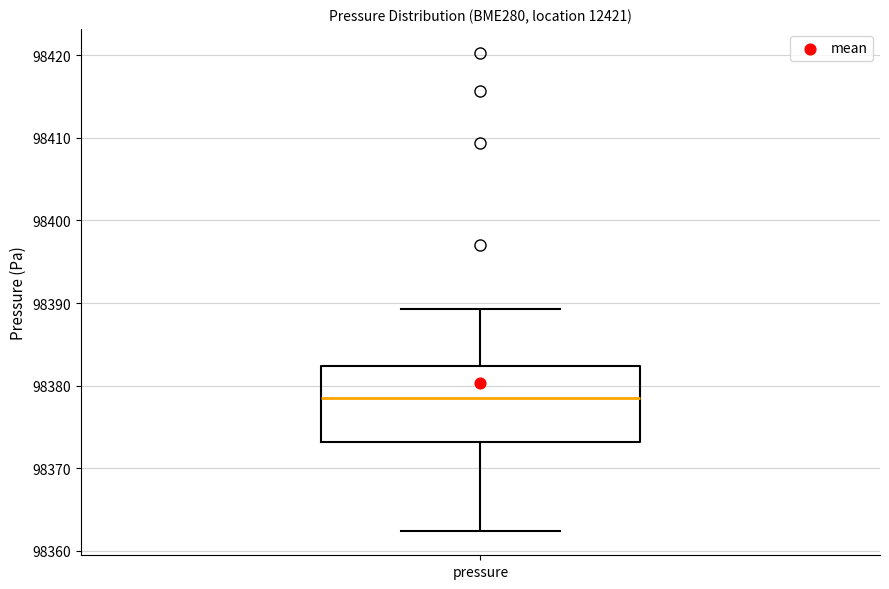

Where is the lower edge of the box for pressure on the y-axis? The values are not printed on the chart, so give them approximately, as read against the axis.

98373